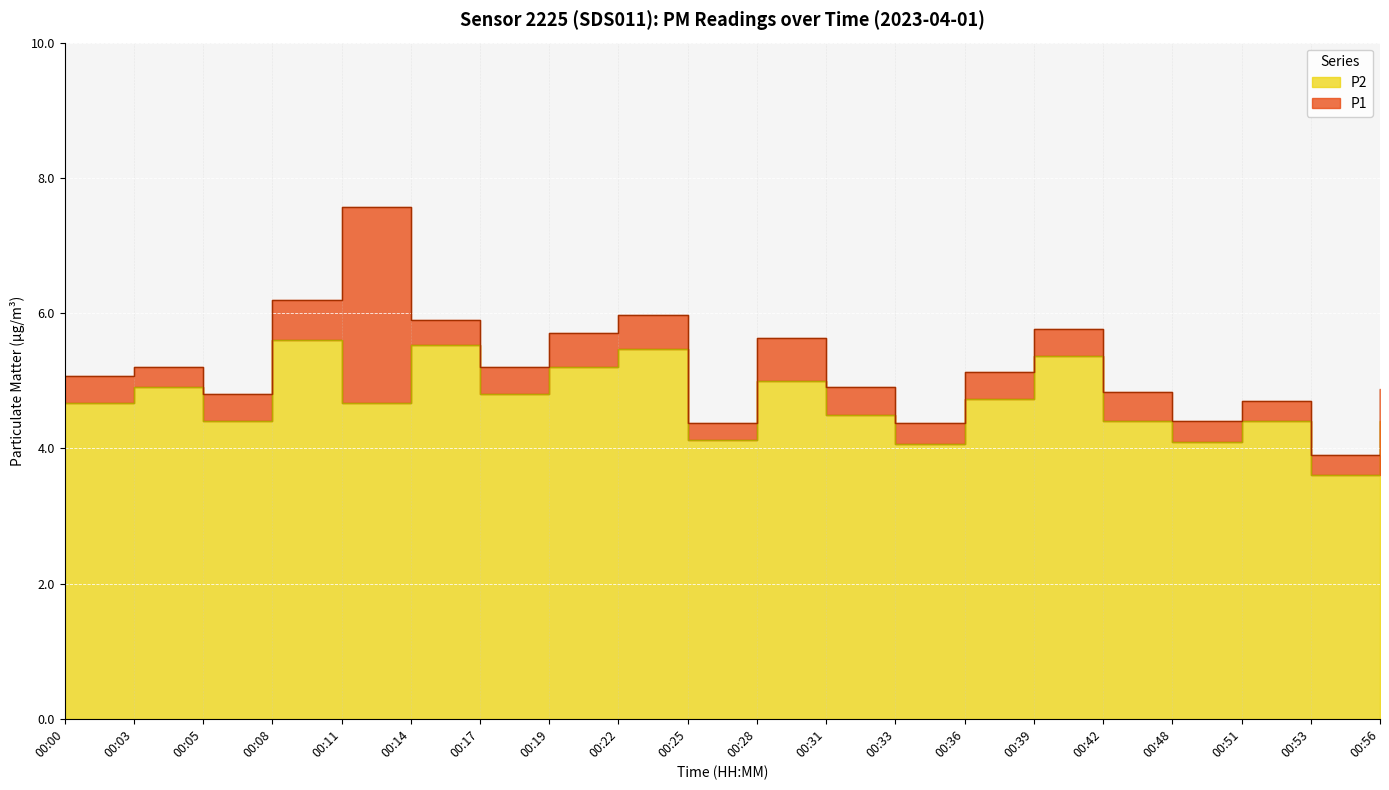

True or false: P2 has more than 1 points higher than both neighbors.

True